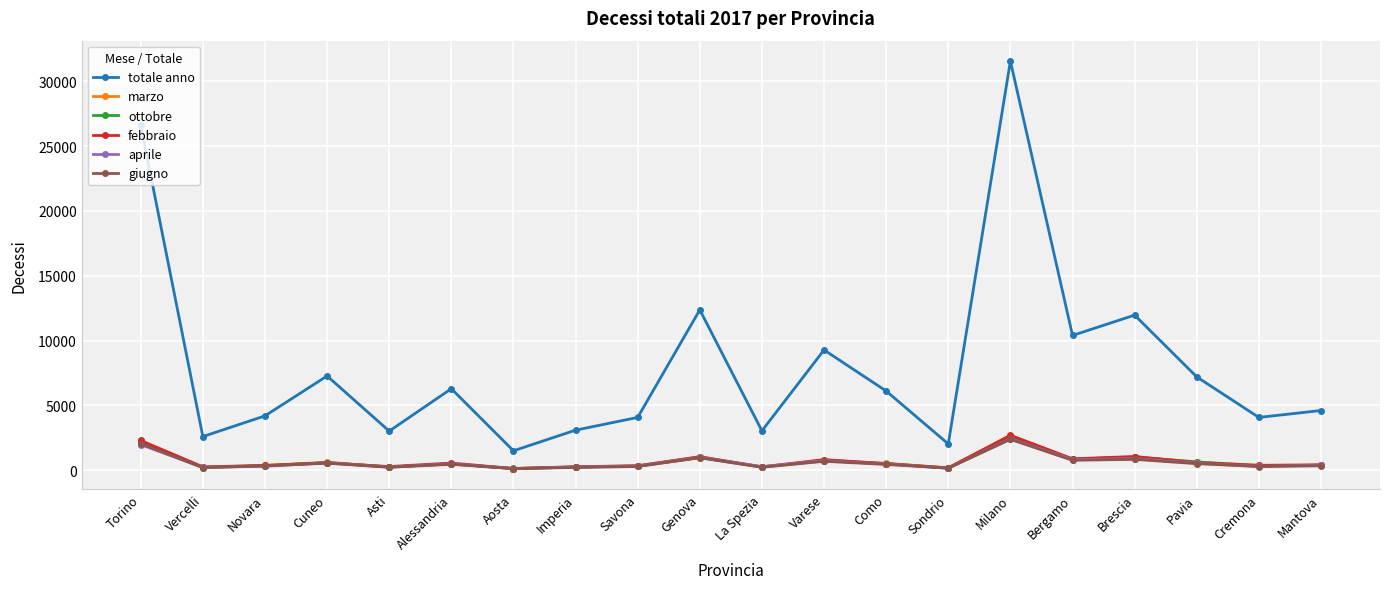

In febbraio, how many points are lower than both neighbors (excluding endpoints)?

7